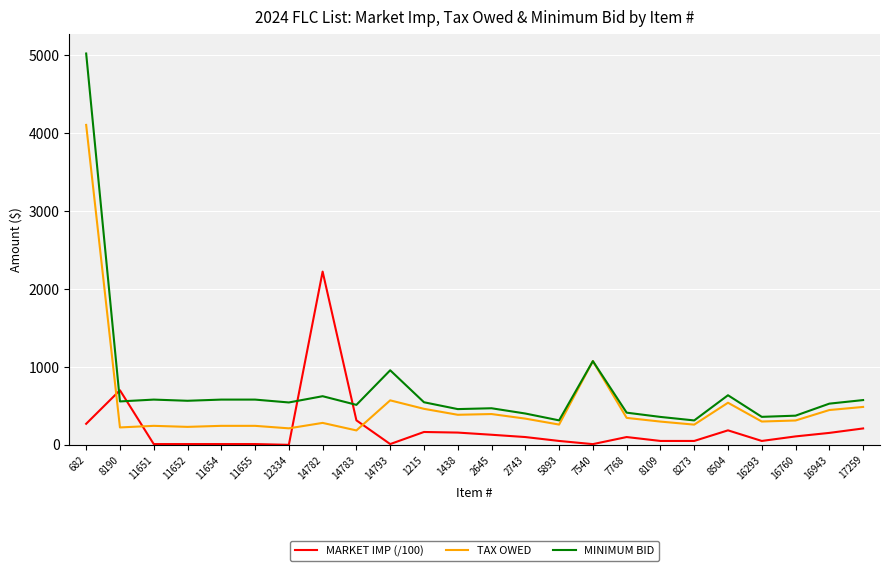

List the series in order of their overall mean, lowest first.

MARKET IMP (/100), TAX OWED, MINIMUM BID